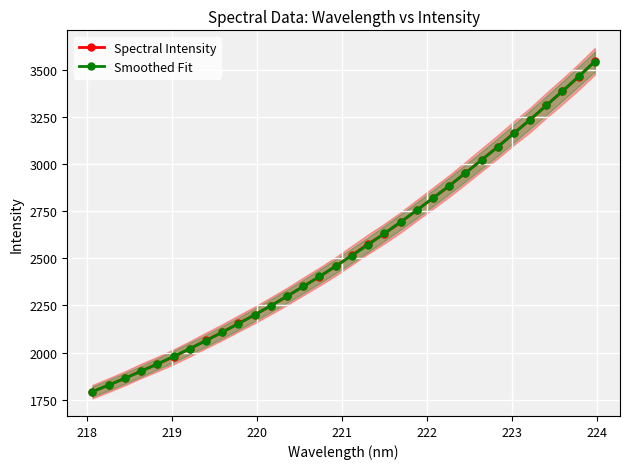

Reading left to right, extract all data points from this chart.

Spectral Intensity: 1792.8	1827.7	1863.5	1903.0	1939.0	1977.6	2019.9	2064.7	2108.0	2154.5	2199.5	2248.3	2298.1	2350.9	2402.7	2457.4	2516.2	2575.2	2630.6	2690.0	2754.6	2818.4	2882.8	2951.6	3021.3	3090.9	3164.0	3233.2	3310.6	3385.0	3462.2	3544.4
Smoothed Fit: 1793.0	1827.7	1863.7	1900.9	1939.5	1979.4	2020.7	2063.5	2107.6	2153.2	2200.3	2248.8	2298.9	2350.5	2403.5	2458.2	2514.4	2572.1	2631.4	2692.3	2754.7	2818.7	2884.3	2951.3	3020.0	3090.2	3161.9	3235.1	3309.9	3386.1	3463.8	3542.9